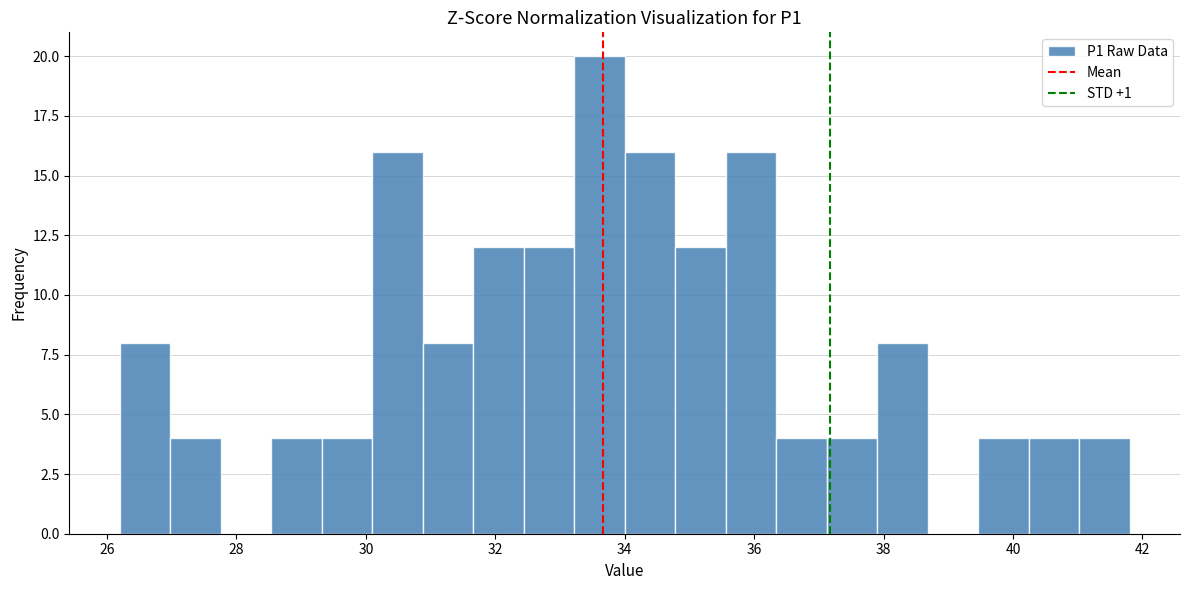

Read against the x-axis, roughly where is the centre of the tallest bar?

33.6